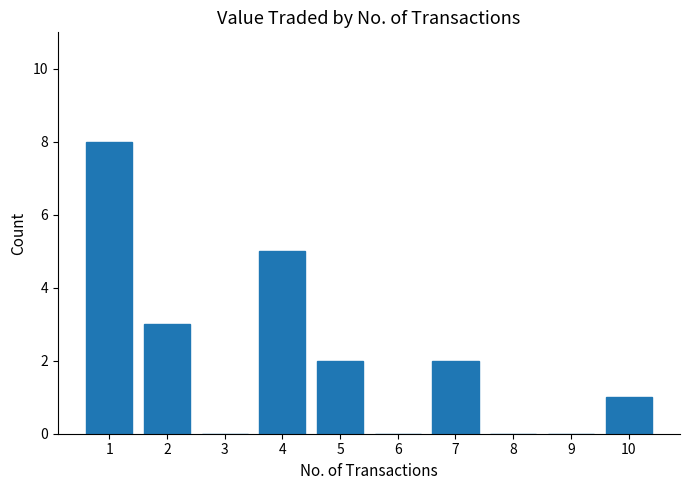

How many values are between 0 and 3?

8